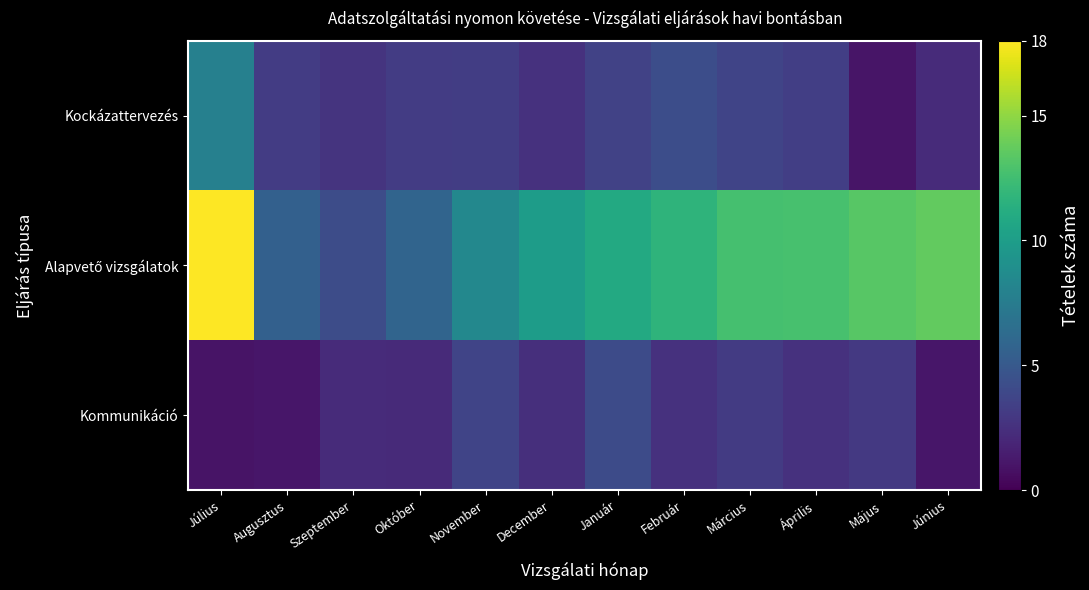

At Május, list the series in order from smallest to largest.

Kockázattervezés, Kommunikáció, Alapvető vizsgálatok